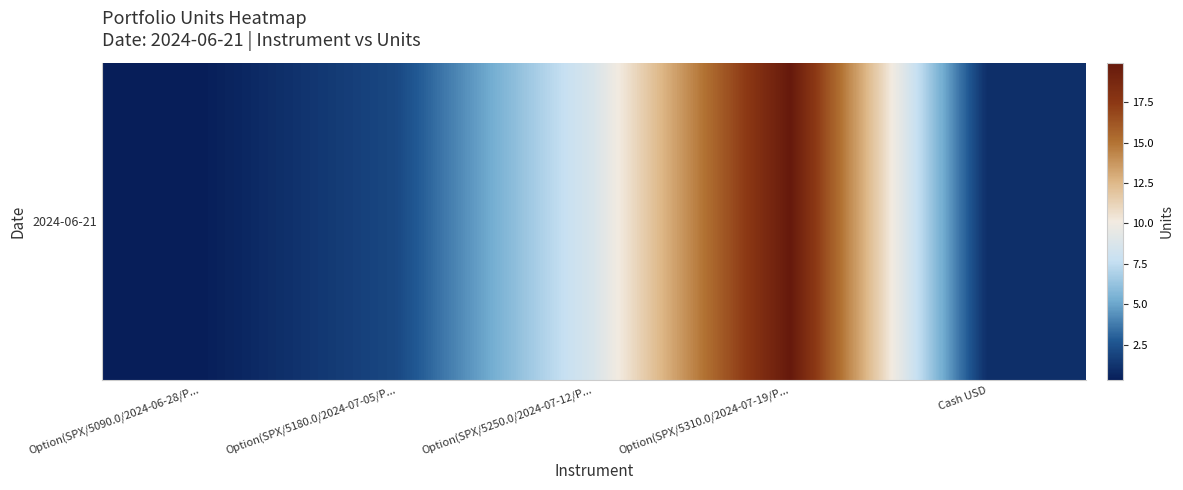

List the labels in order of value, largest first.

Option(SPX/5310.0/2024-07-19/P..., Option(SPX/5250.0/2024-07-12/P..., Option(SPX/5180.0/2024-07-05/P..., Cash USD, Option(SPX/5090.0/2024-06-28/P...